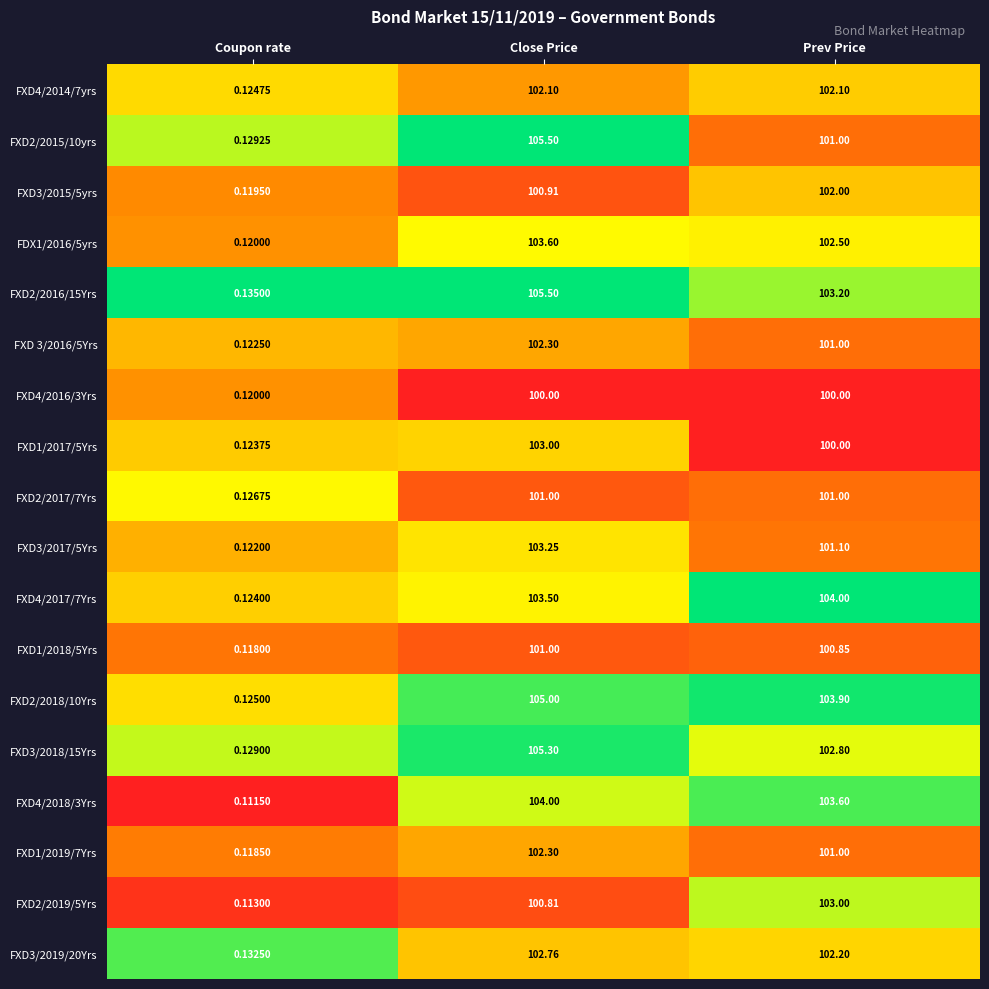

What is the difference between the highest and lowest values at Close Price?

5.5